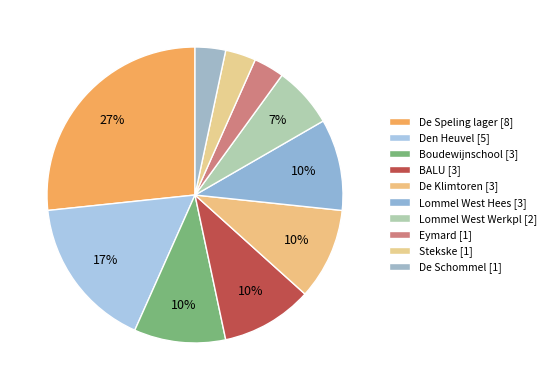

To the nearest percent, what is the difference between the largest and smallest slice percentages?

23%